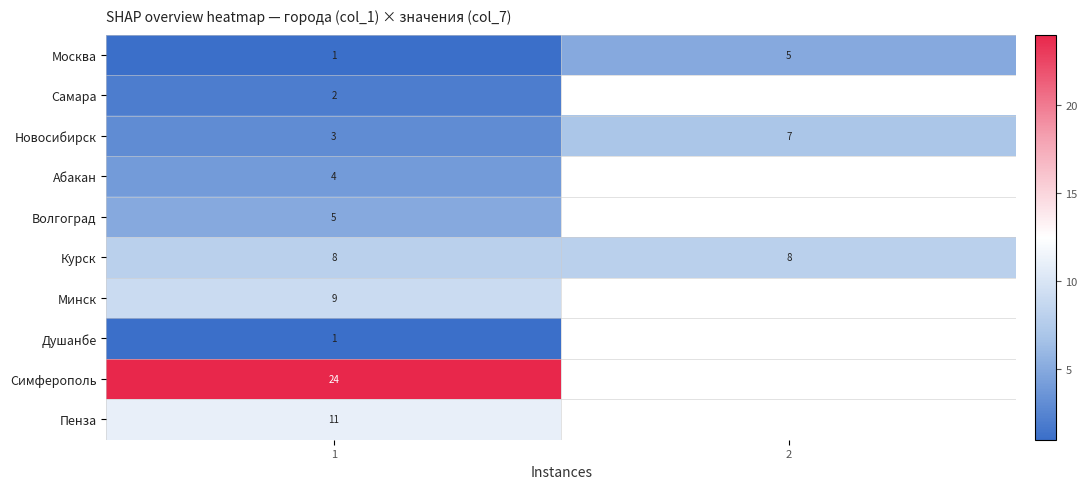

What is the spread (max minus min) of values at 1?

23